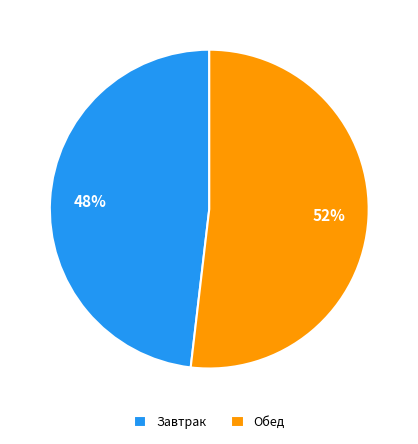

How many segments does this pie chart have?

2